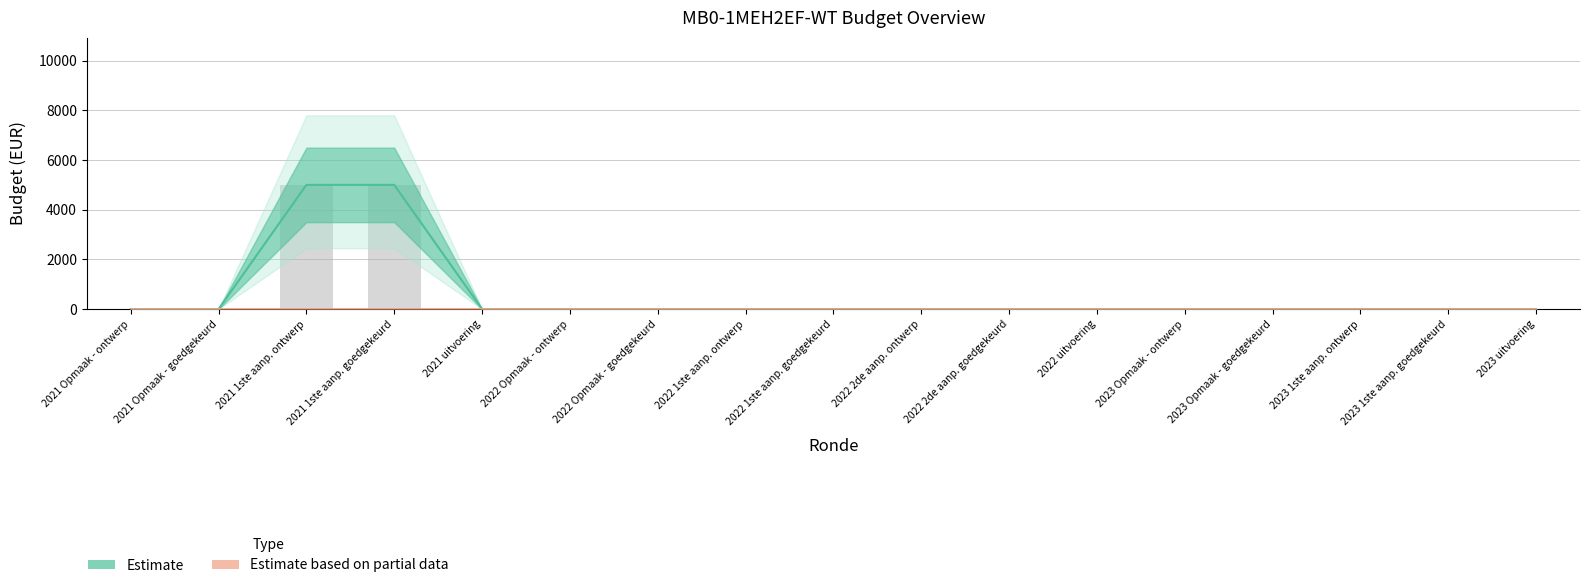

At which label is VRK closest to 0?

2021 Opmaak - ontwerp